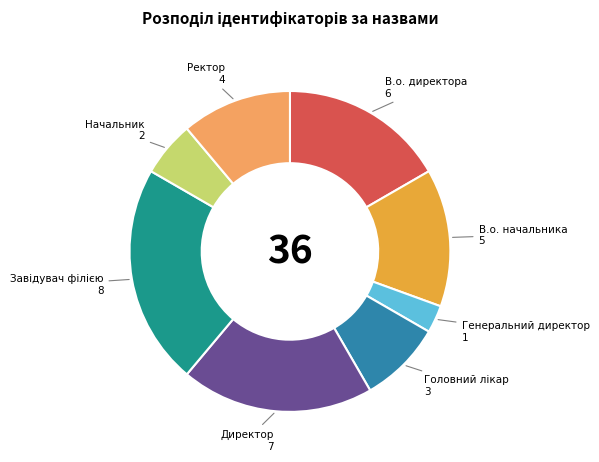

How many slices are in this pie chart?

8